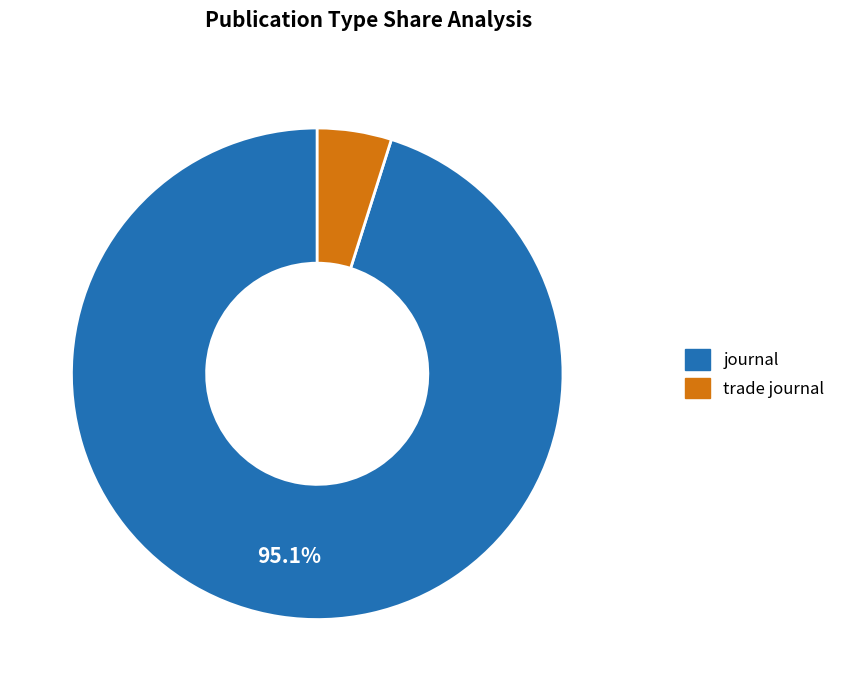

To the nearest percent, what is the combined percentage of journal and trade journal?

100%